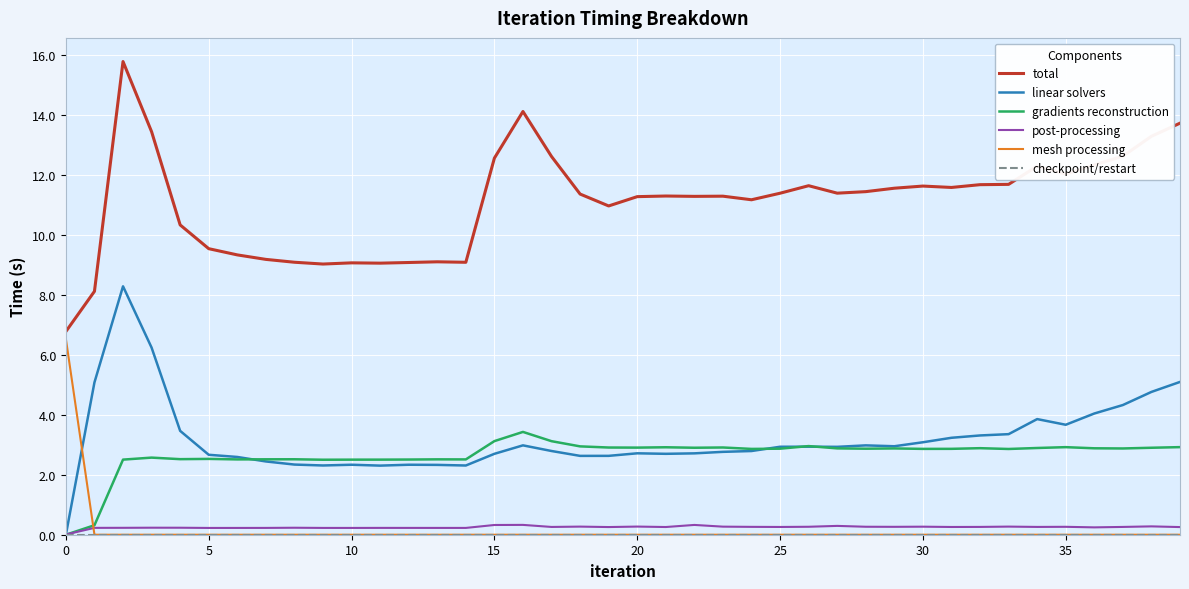

How many distinct data groups are displayed?

6